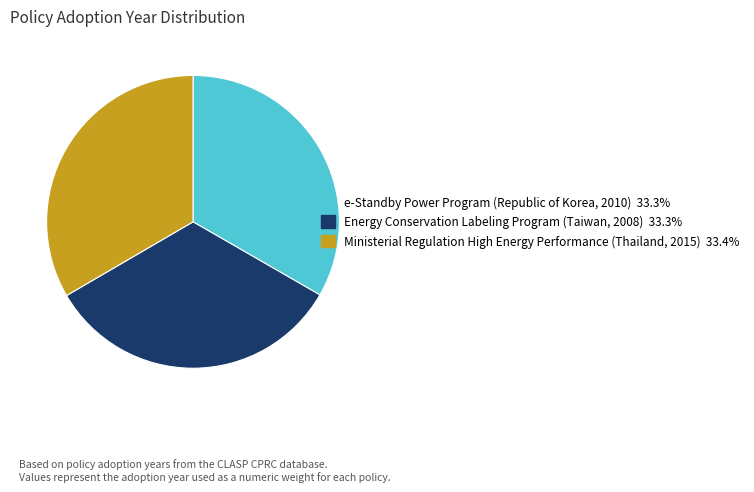

Is Ministerial Regulation High Energy Performance (Thailand, 2015) 33.4% the majority of the pie?

No